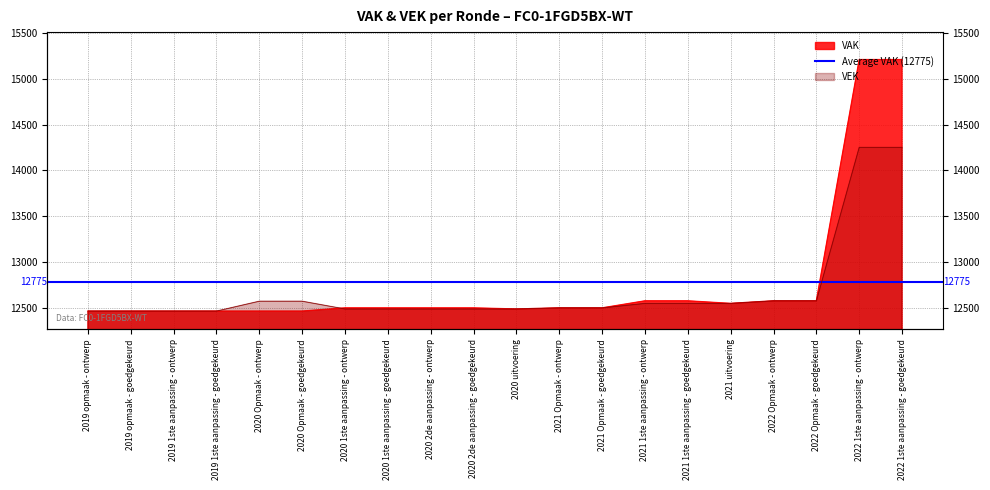

Which series has the largest total across all categories?

VAK